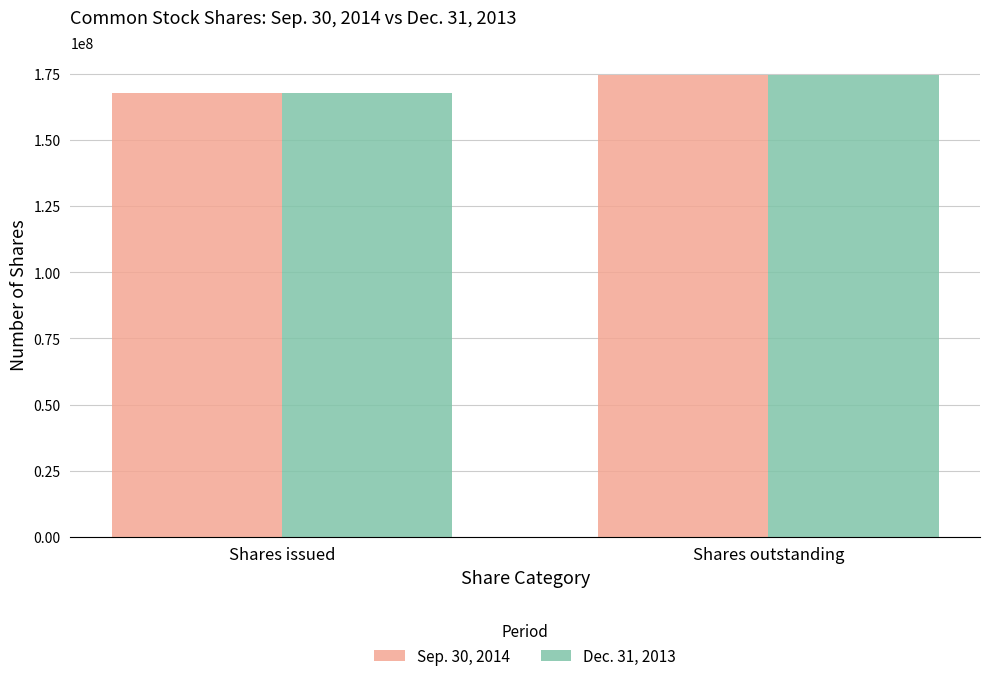

What is the value of the Dec. 31, 2013 bar at the 1st from the left?

167682939